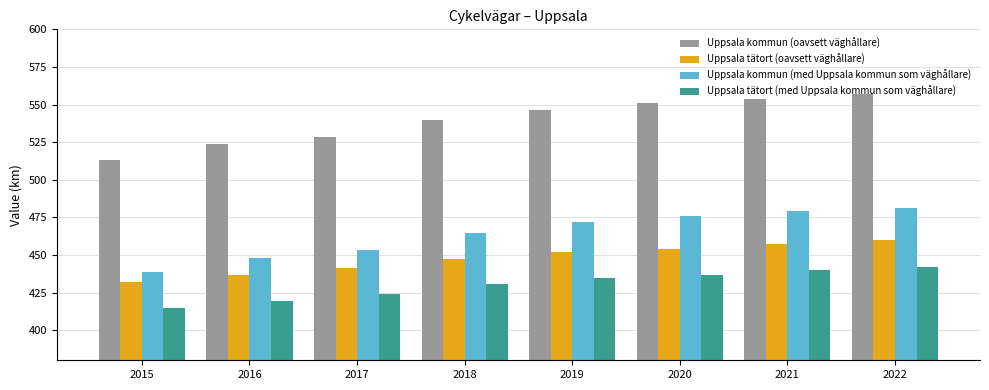

Which series has the largest range (max minus min)?

Uppsala kommun (oavsett väghållare)